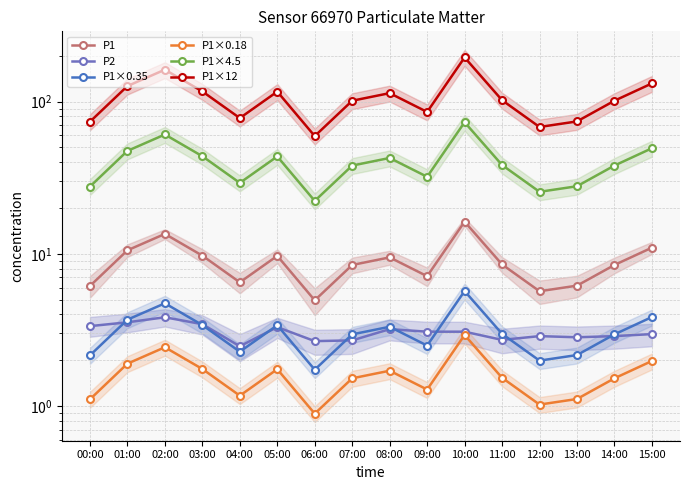

True or false: P1 has more than 1 interior local peaks.

True